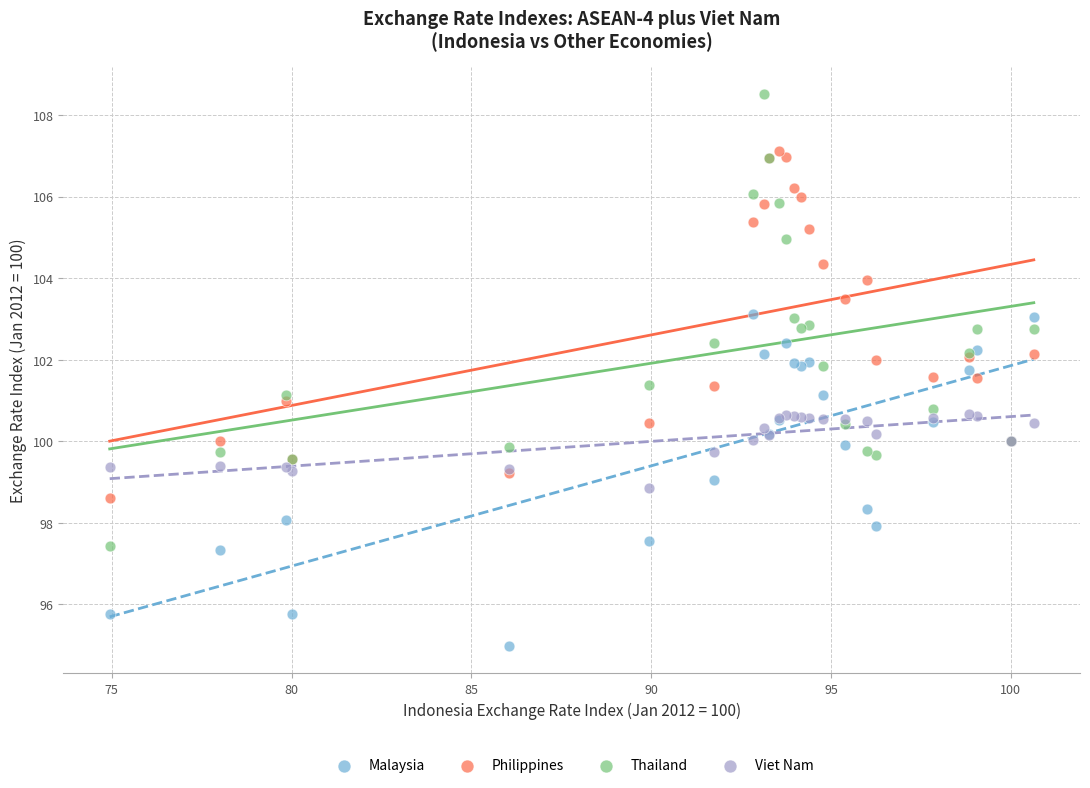

Which series contains the highest Y value?

Thailand